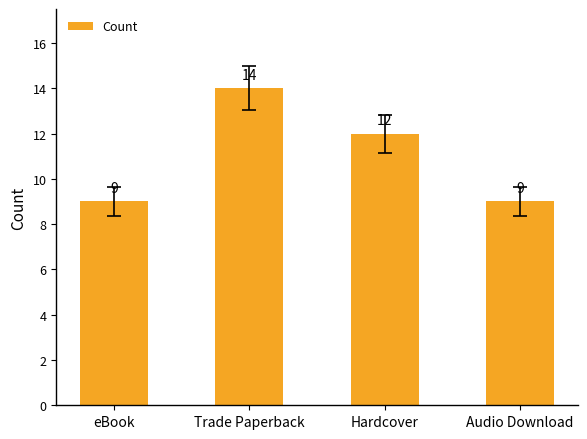

How many bars are there in total?

4